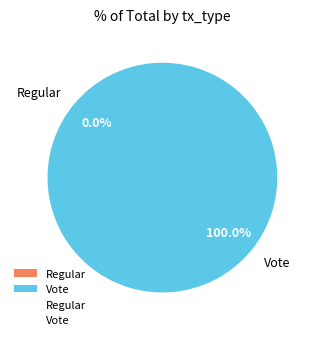

What is the smallest slice in the pie chart?

Regular